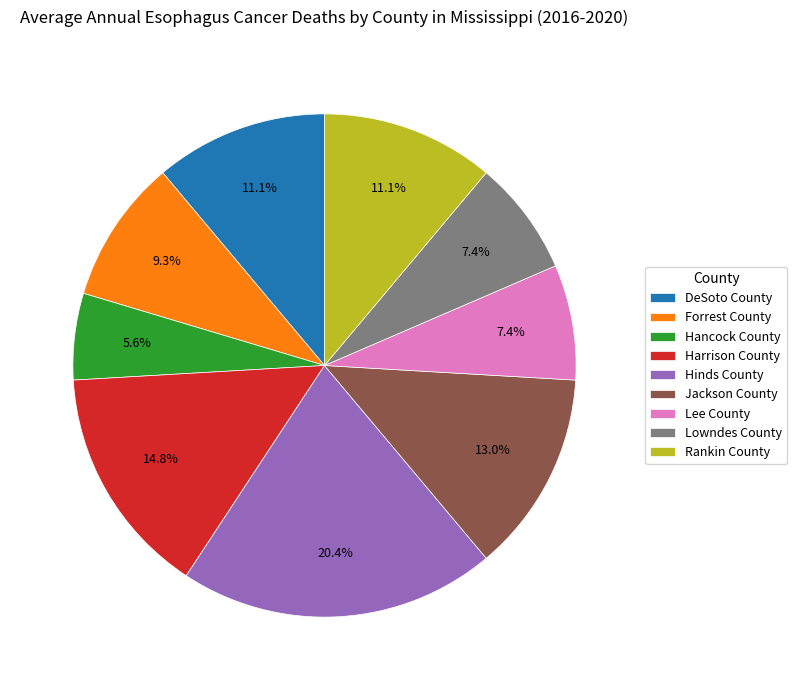

To the nearest percent, what portion does Jackson County represent?

13%